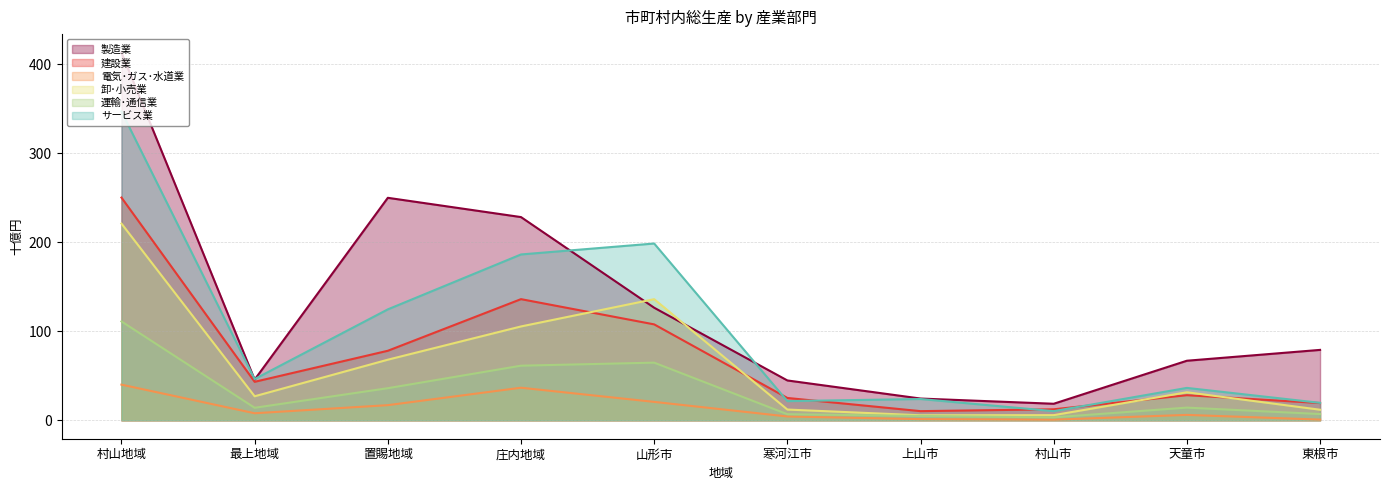

List the series in order of their peak value, lowest first.

電気･ガス･水道業, 運輸･通信業, 卸･小売業, 建設業, サービス業, 製造業